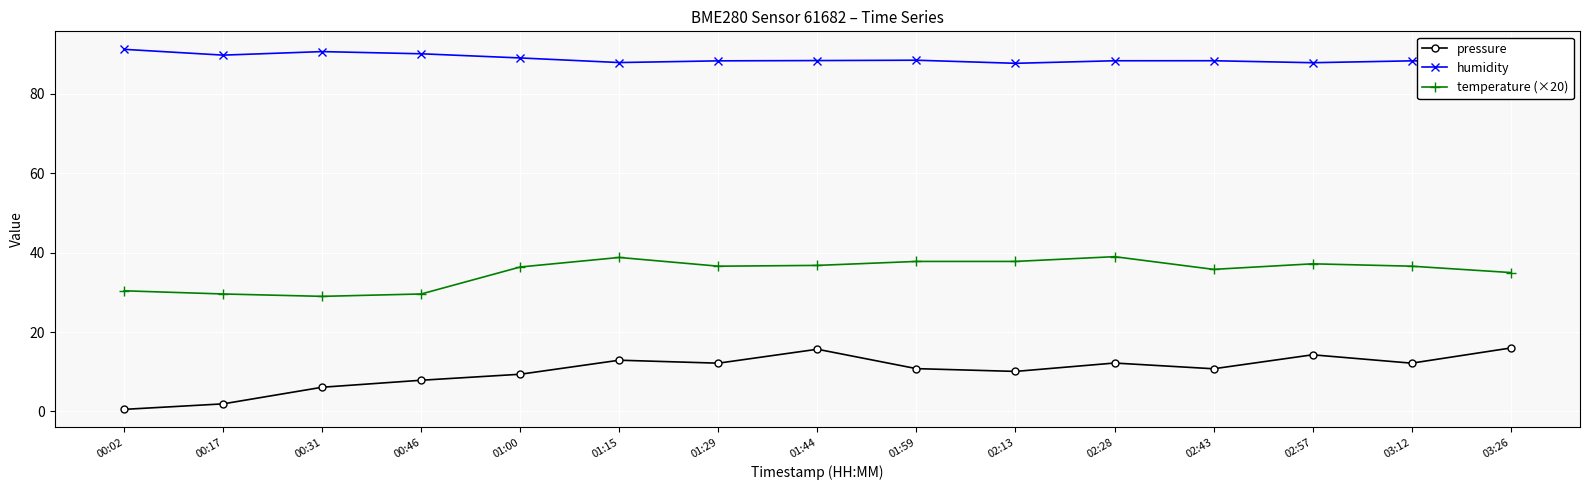

True or false: pressure and humidity intersect in this chart.

False